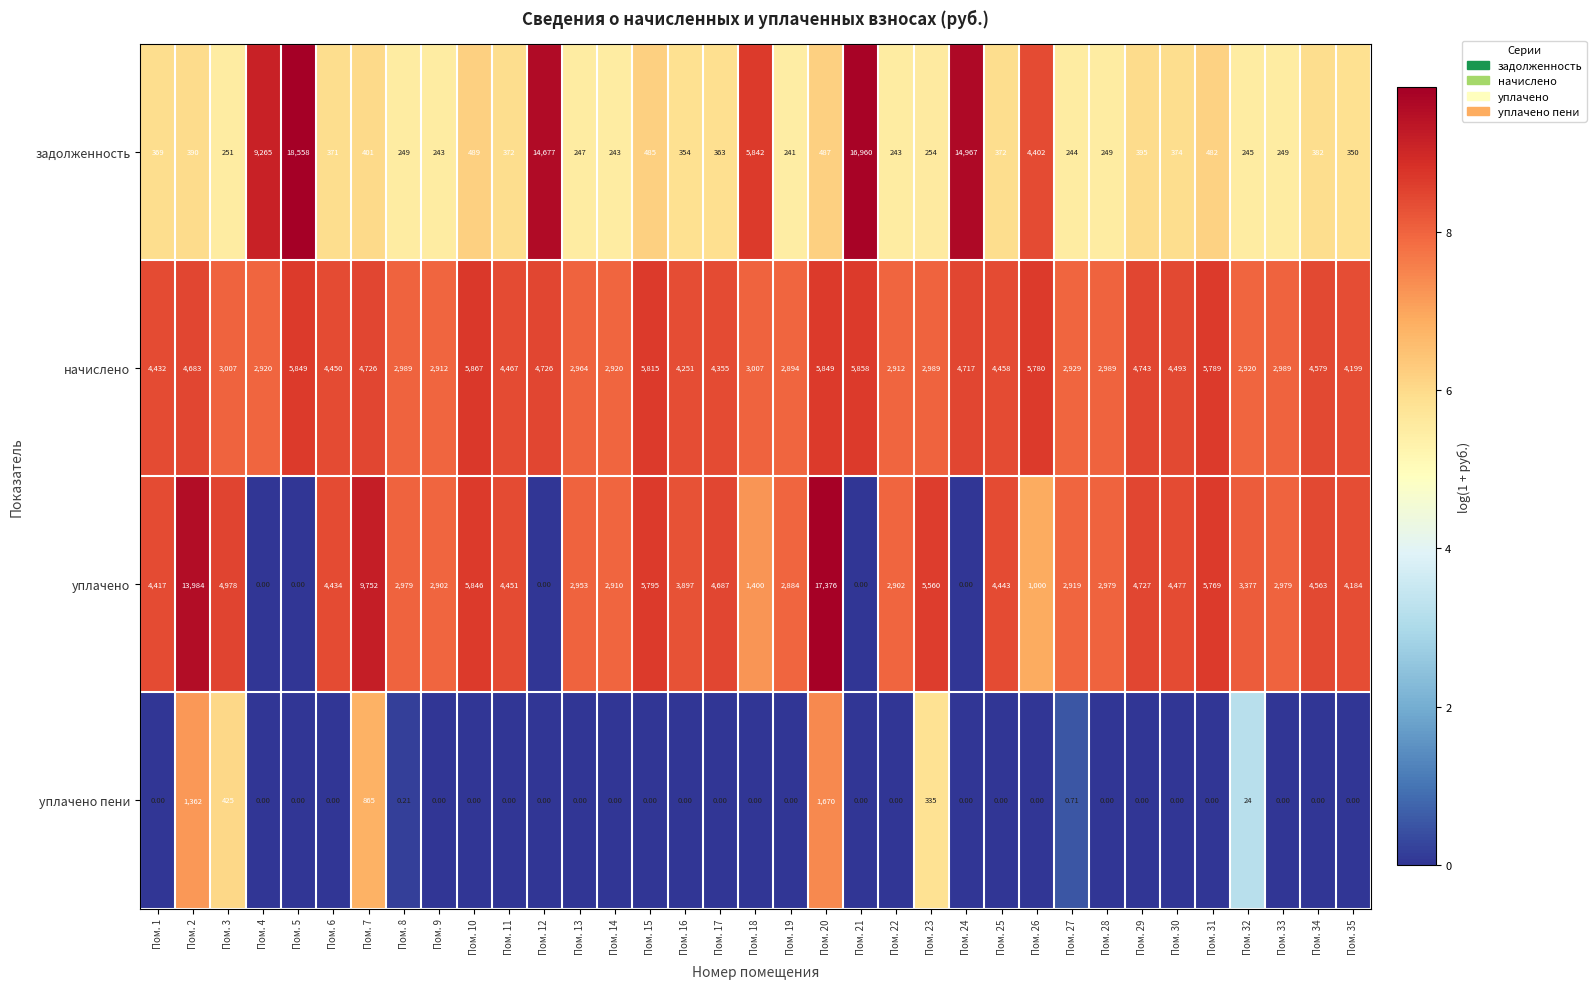

Is the value of задолженность at Пом. 10 greater than the value of начислено at Пом. 10?

No